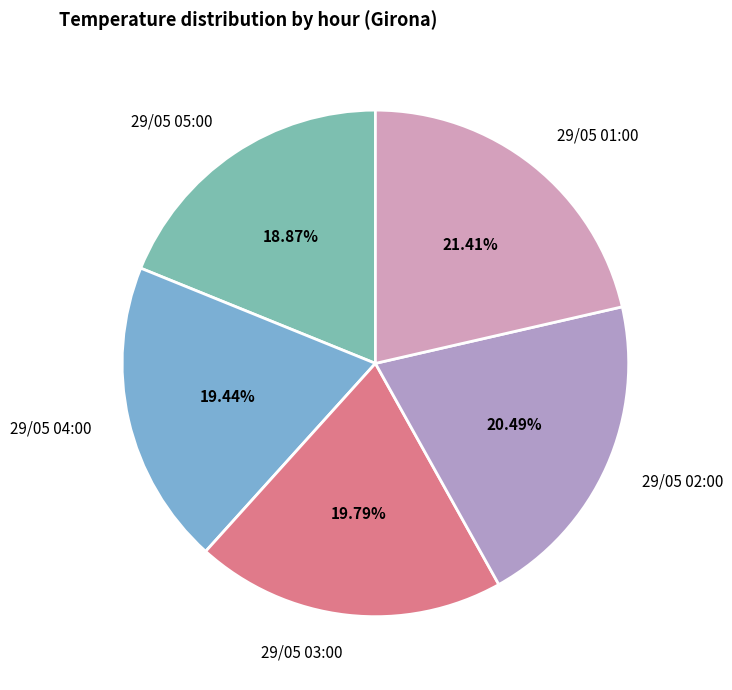

Count the number of slices in the pie.

5